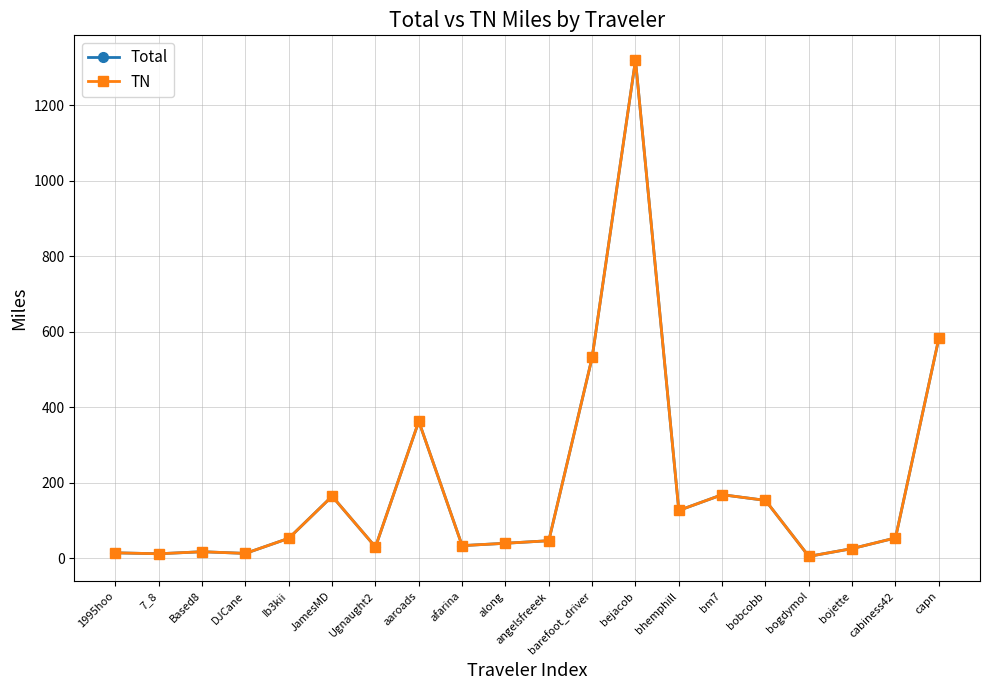

Does the chart display data point markers on the line(s)?

Yes